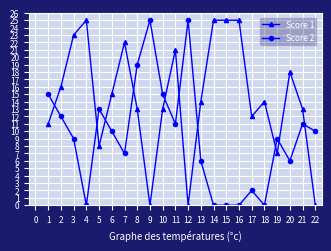

Between 16 and 22, which series saw the biggest shift?

Score 1